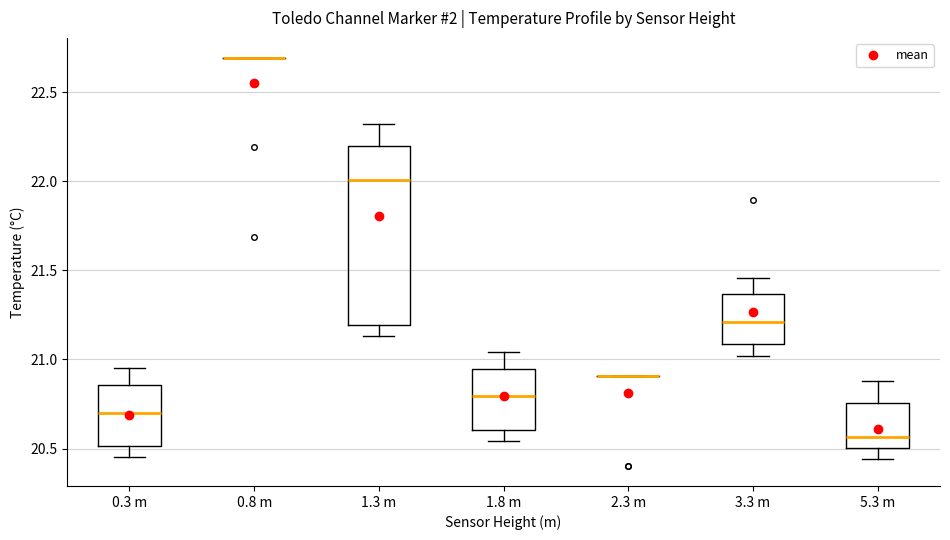

Reading left to right, transcribe this box plot: for each box, give where its median line is, the range the box spans, and where its two whiskers end, as read against the y-axis. The values are not printed on the chart, so give them approximately, as read against the axis.

0.3 m: median 20.70, box 20.50 to 20.85, whiskers 20.45 to 20.95
0.8 m: box collapsed to a line at 22.70, whiskers 22.70 to 22.70
1.3 m: median 22.00, box 21.20 to 22.20, whiskers 21.15 to 22.30
1.8 m: median 20.80, box 20.60 to 20.95, whiskers 20.55 to 21.05
2.3 m: box collapsed to a line at 20.90, whiskers 20.90 to 20.90
3.3 m: median 21.20, box 21.10 to 21.35, whiskers 21.00 to 21.45
5.3 m: median 20.55, box 20.50 to 20.75, whiskers 20.45 to 20.90